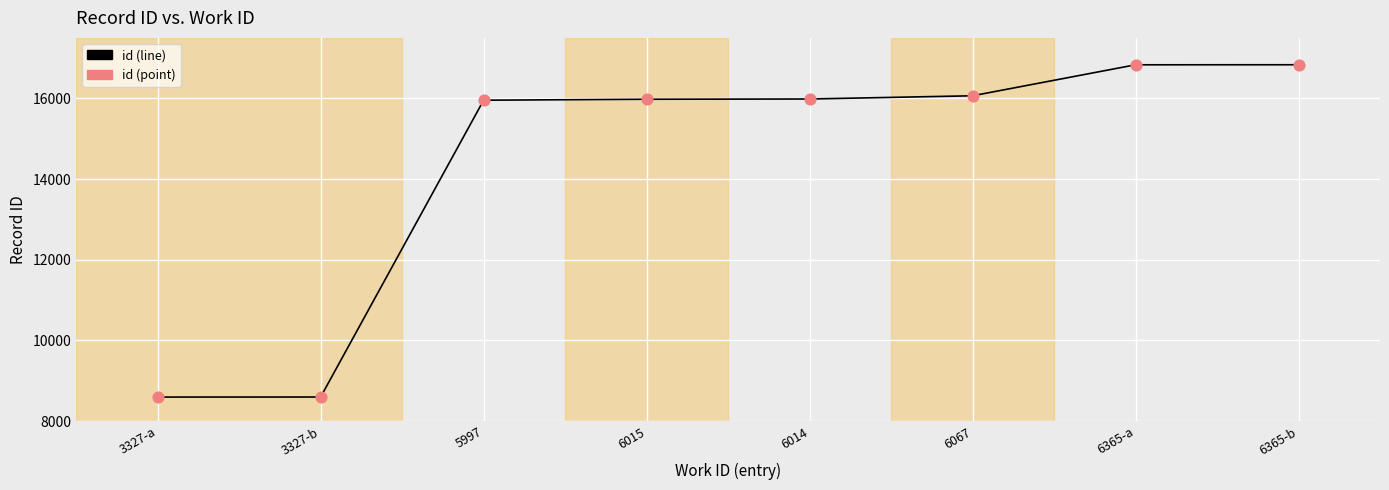

Approximately how many times larger is the value at 6067 compared to 6365-a?

1.0